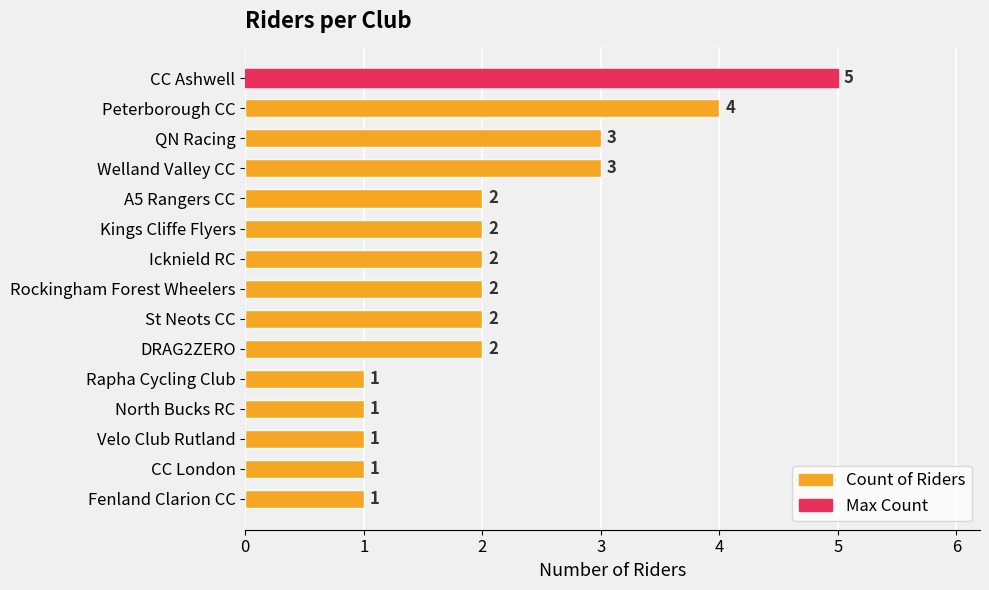

What is the smallest value displayed?

1